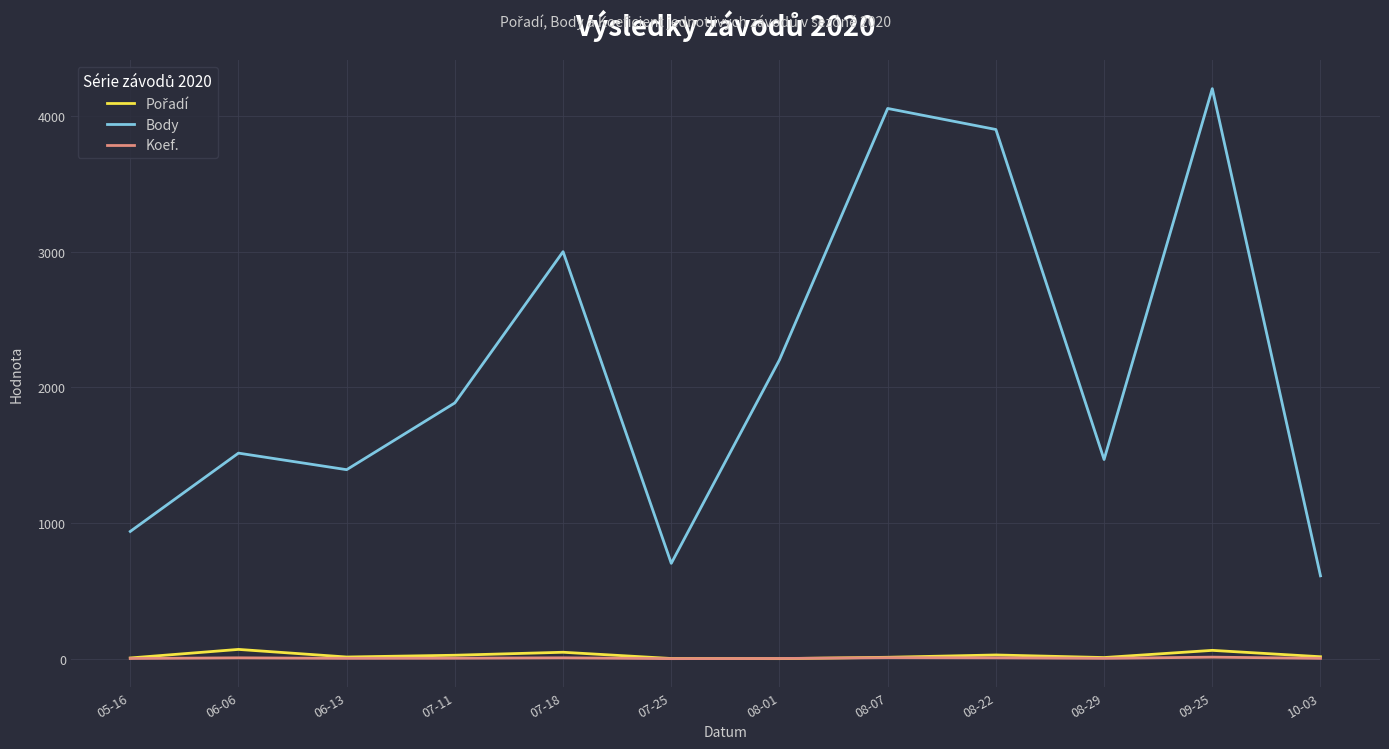

What is the spread (max minus min) of values at 06-06?

1508